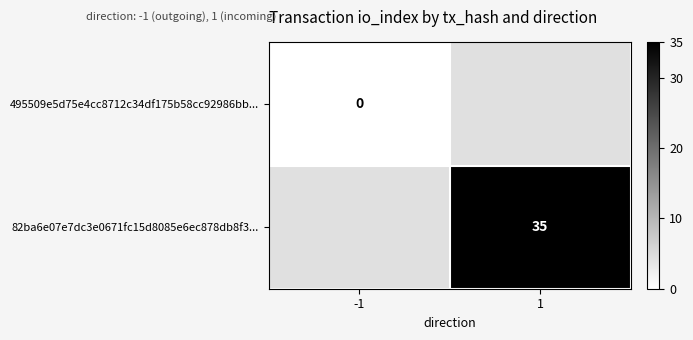

True or false: 82ba6e07e7dc3e0671fc15d8085e6ec878db8f3... has a value of 35 at 1.

True